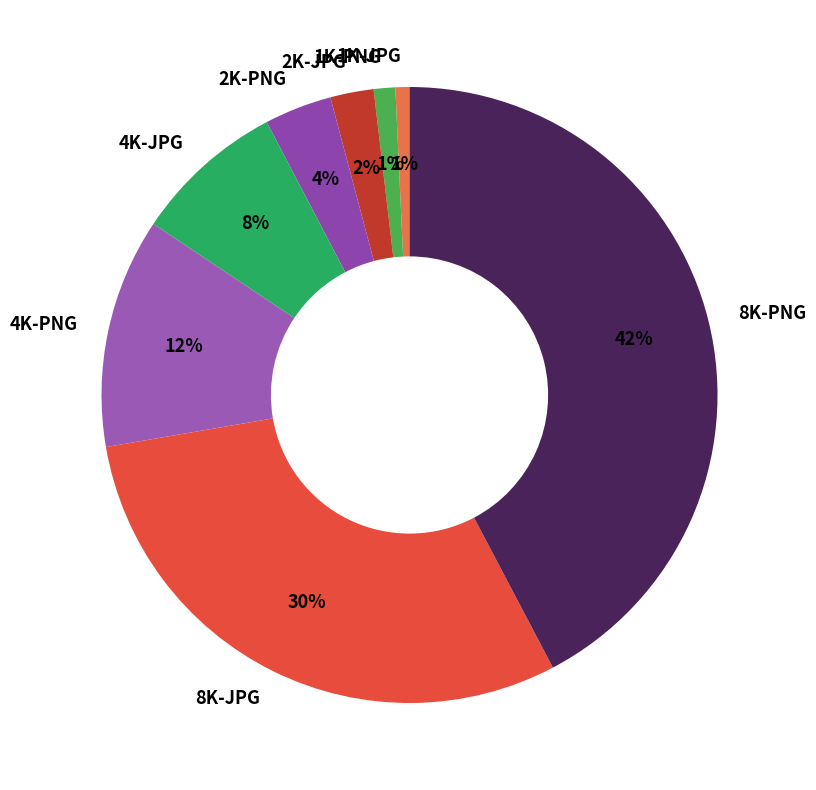

Do 4K-JPG and 4K-PNG together represent more than half of the pie?

No